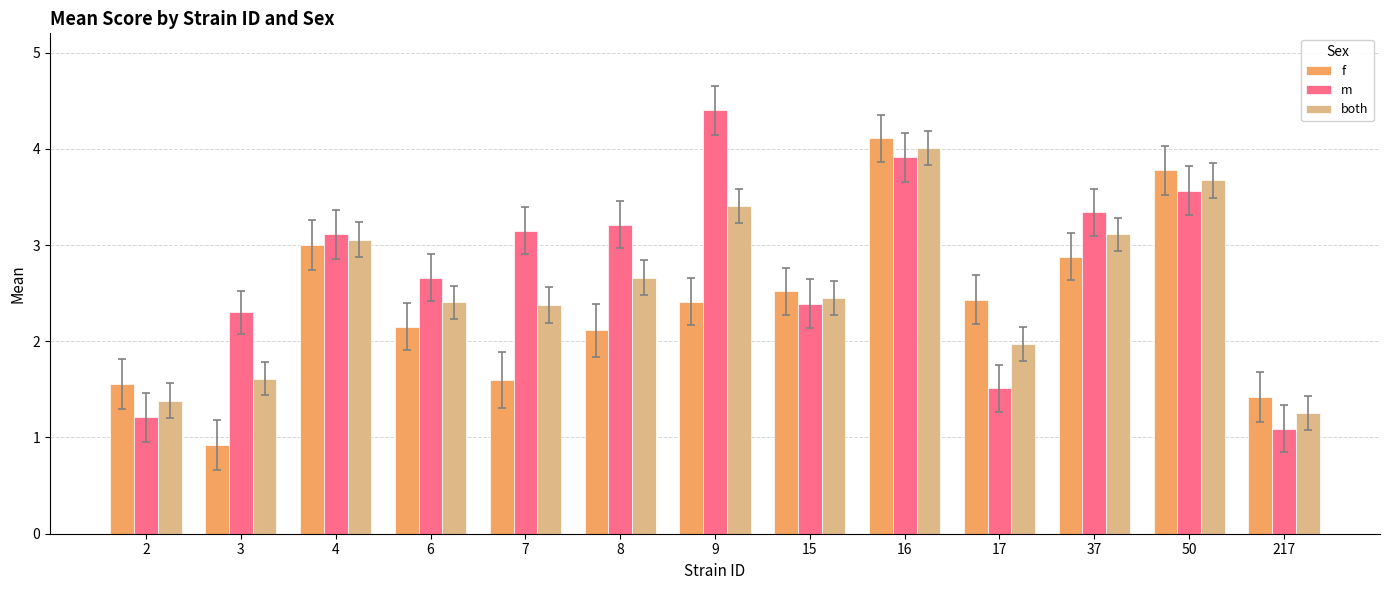

What is the average value of the both series?

2.6